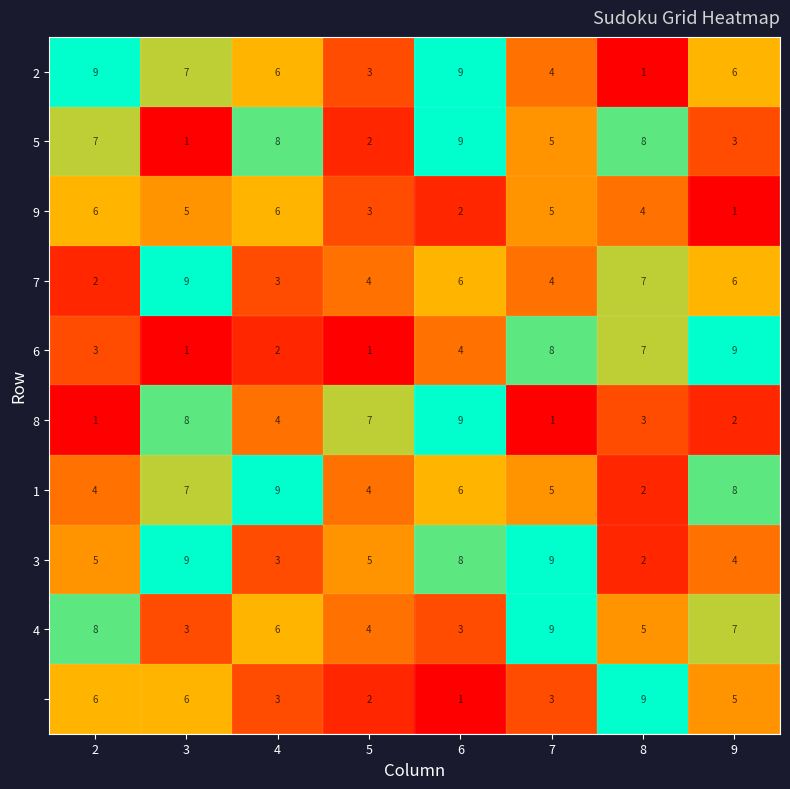

What is the maximum value shown in the chart?

9